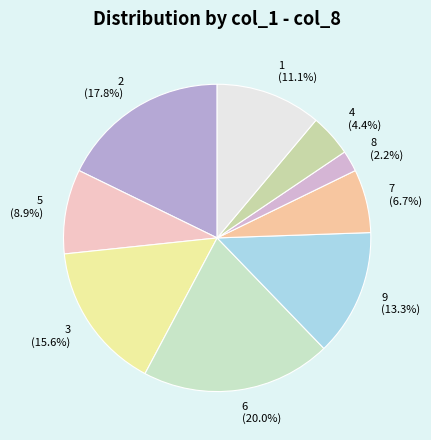

To the nearest percent, what is the difference between the largest and smallest slice percentages?

18%